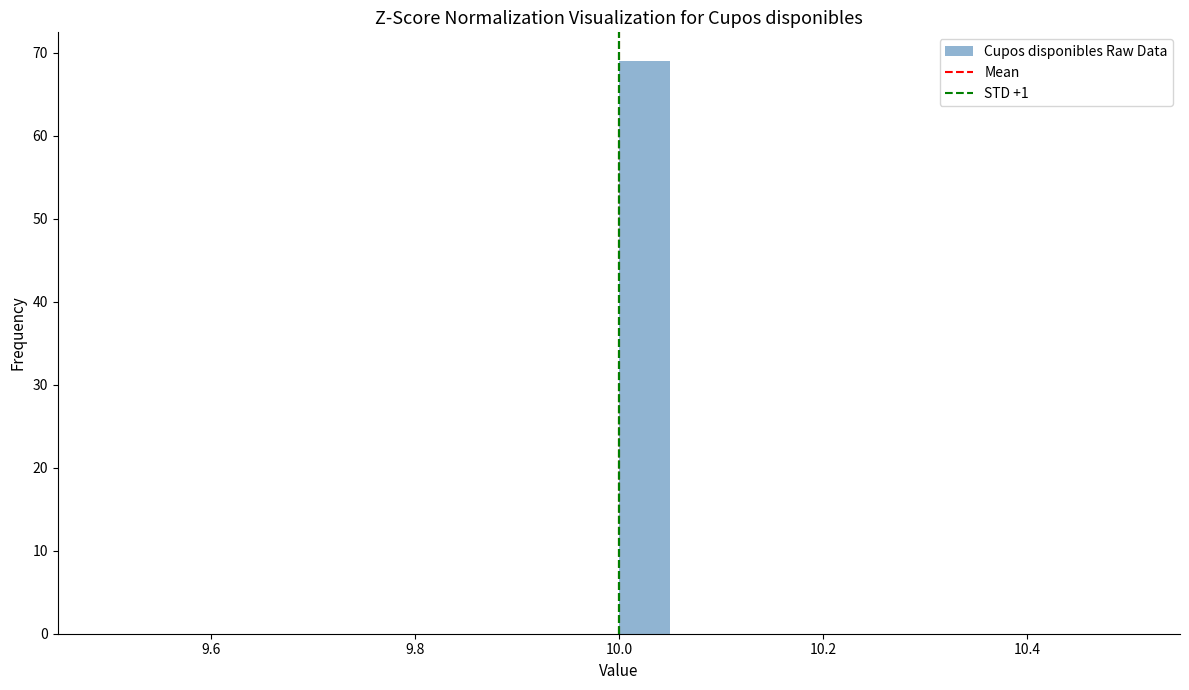

Read against the x-axis, roughly where is the centre of the tallest bar?

10.02